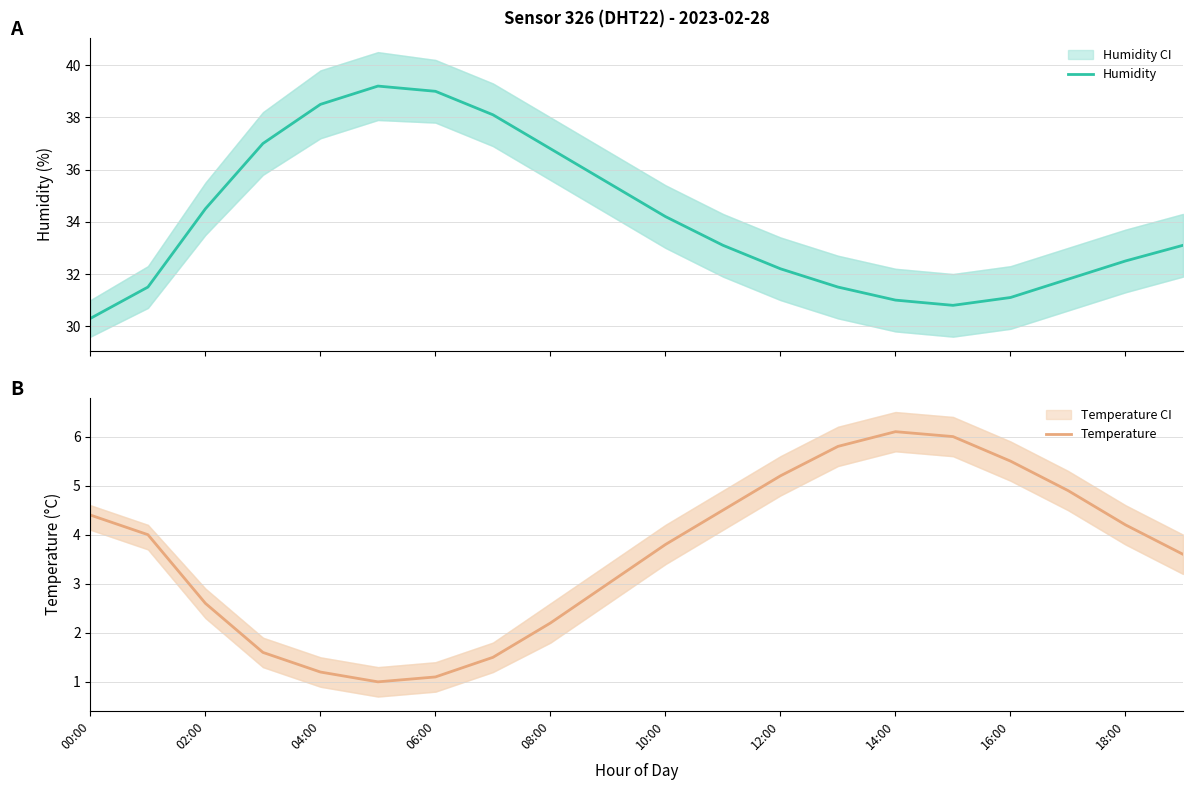

What are all the series names shown in the legend?

Humidity, Temperature